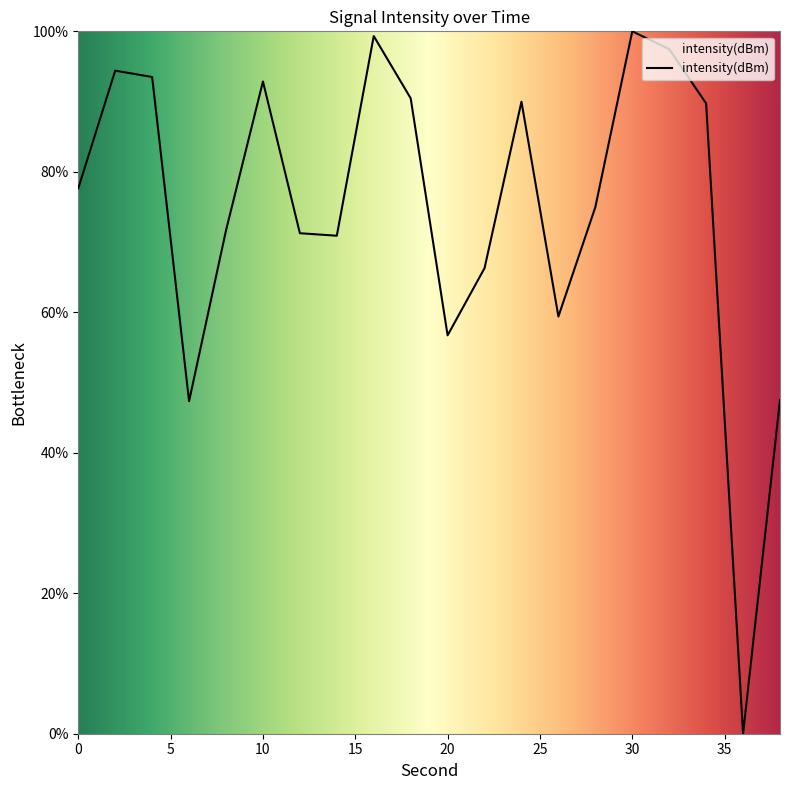

What is the maximum value shown in the chart?

100.0